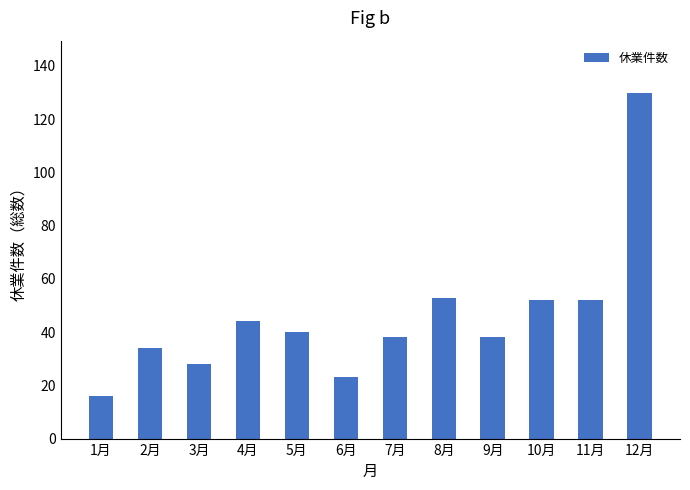

How many values are below 40?

6